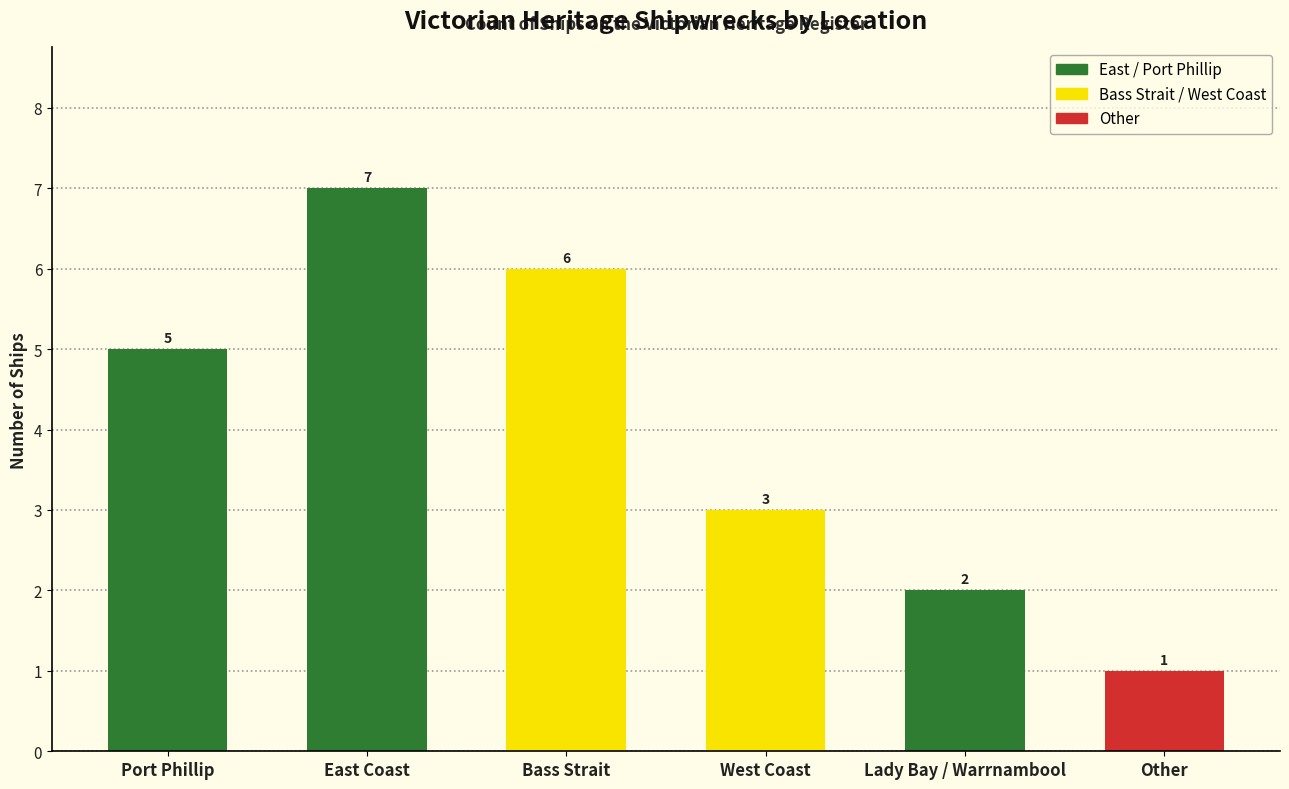

List the labels in order of value, smallest first.

Other, Lady Bay / Warrnambool, West Coast, Port Phillip, Bass Strait, East Coast